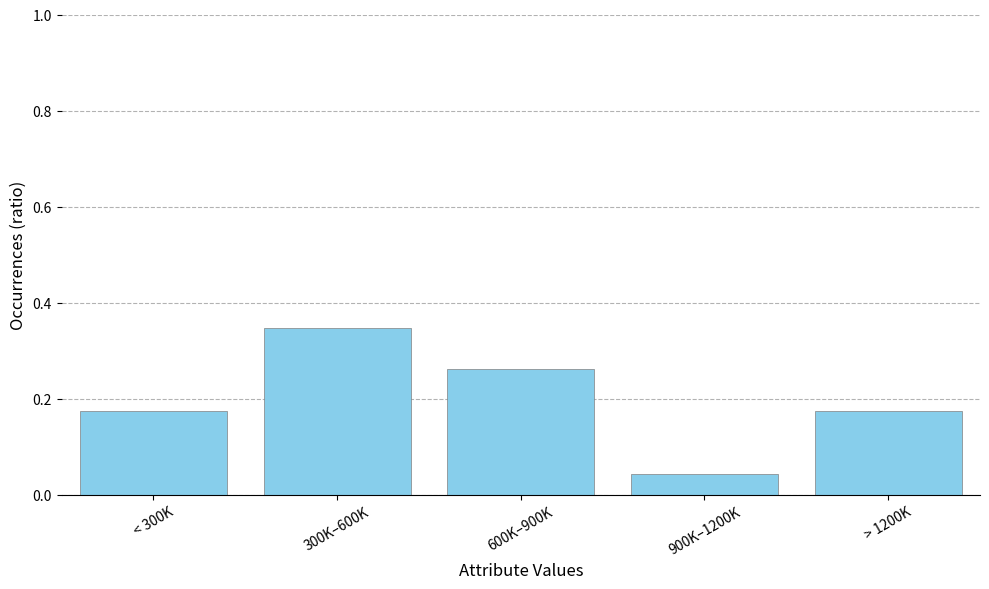

Is it true that the value at < 300K is 0.1?

False